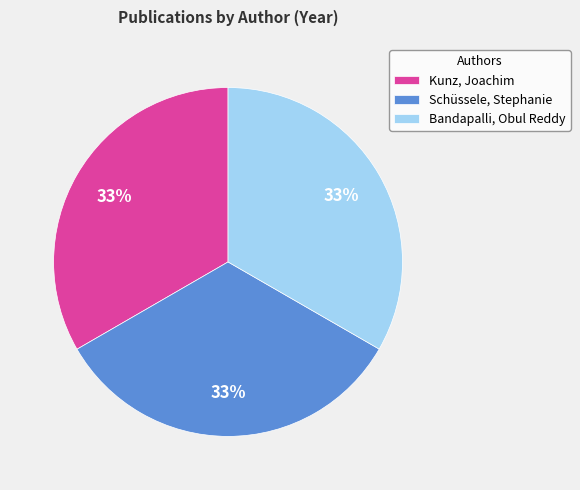

How many slices are in this pie chart?

3